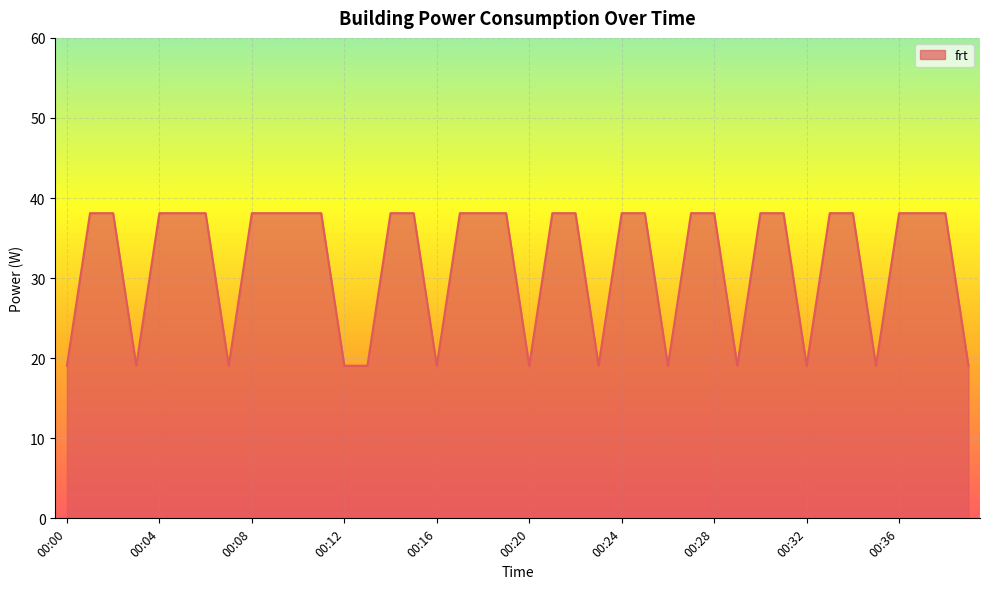

Reading right to left, extract all data points from this chart.

19.1	38.1	38.1	38.1	19.1	38.1	38.1	19.1	38.1	38.1	19.1	38.1	38.1	19.1	38.1	38.1	19.1	38.1	38.1	19.1	38.1	38.1	38.1	19.1	38.1	38.1	19.1	19.1	38.1	38.1	38.1	38.1	19.1	38.1	38.1	38.1	19.1	38.1	38.1	19.1